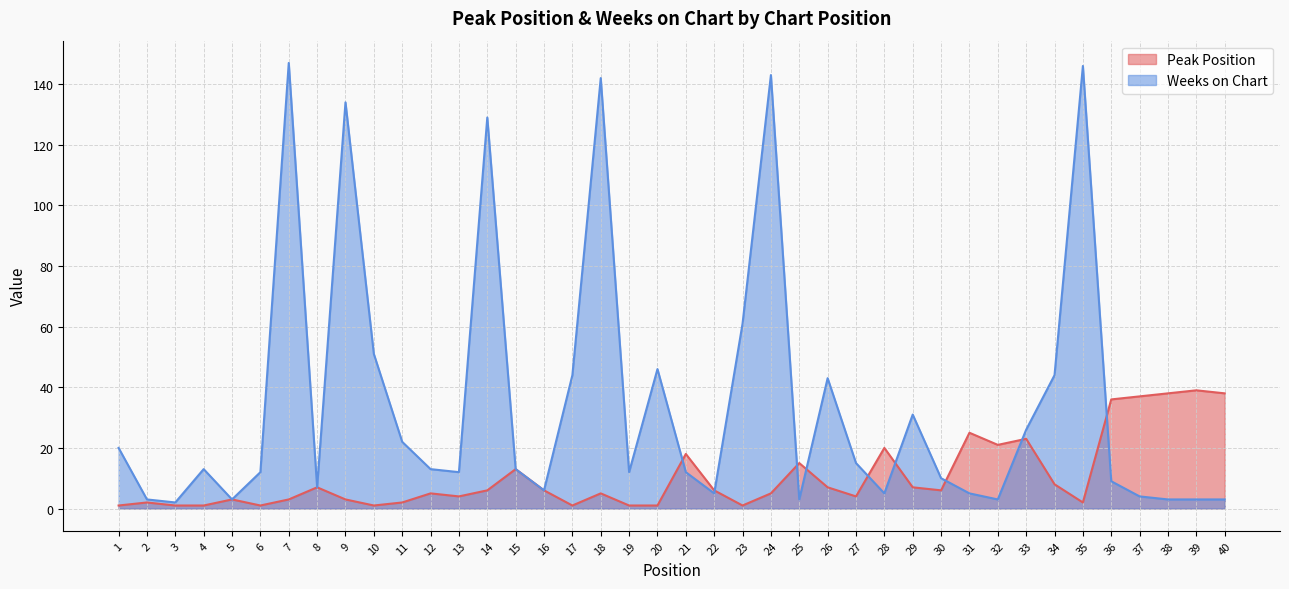

What is the difference between the maximum and minimum values in the Weeks on Chart series?

145